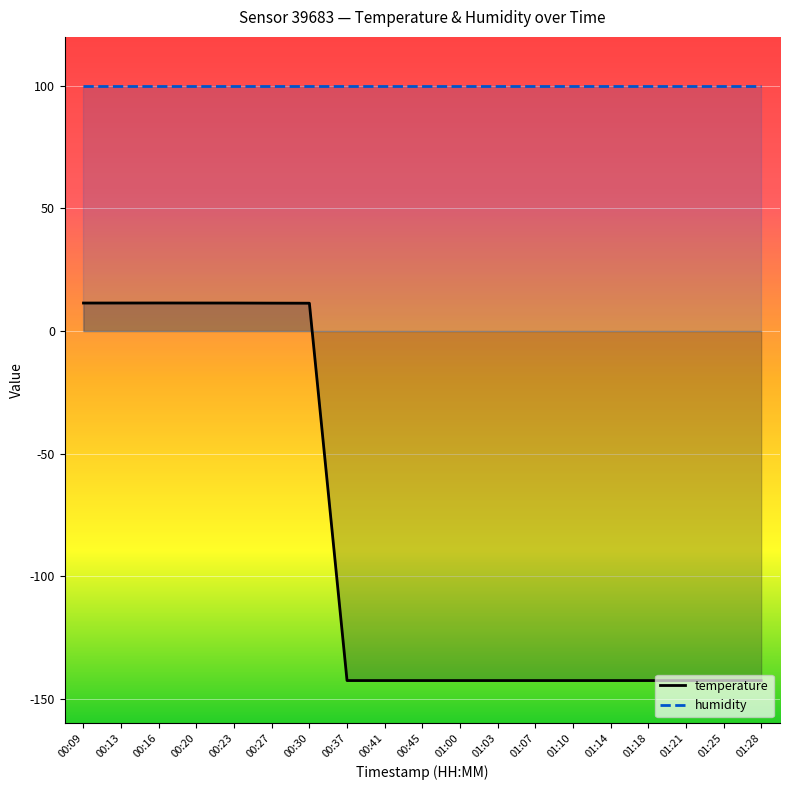

Which has a higher value, 01:03 or 00:27?

00:27